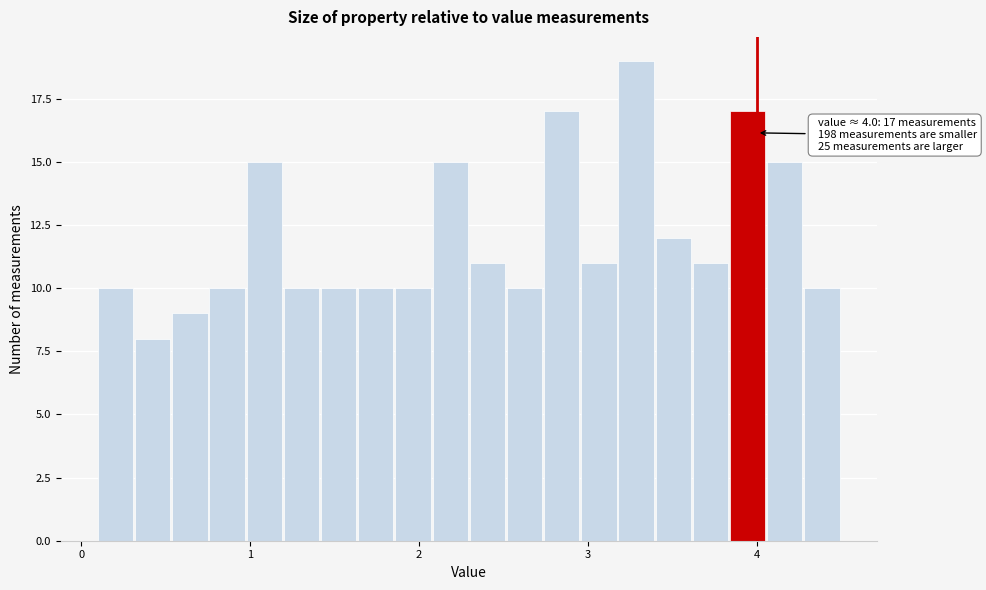

Around what value on the x-axis is the tallest bar? Give the approximate position of its centre, as read against the axis.

3.3